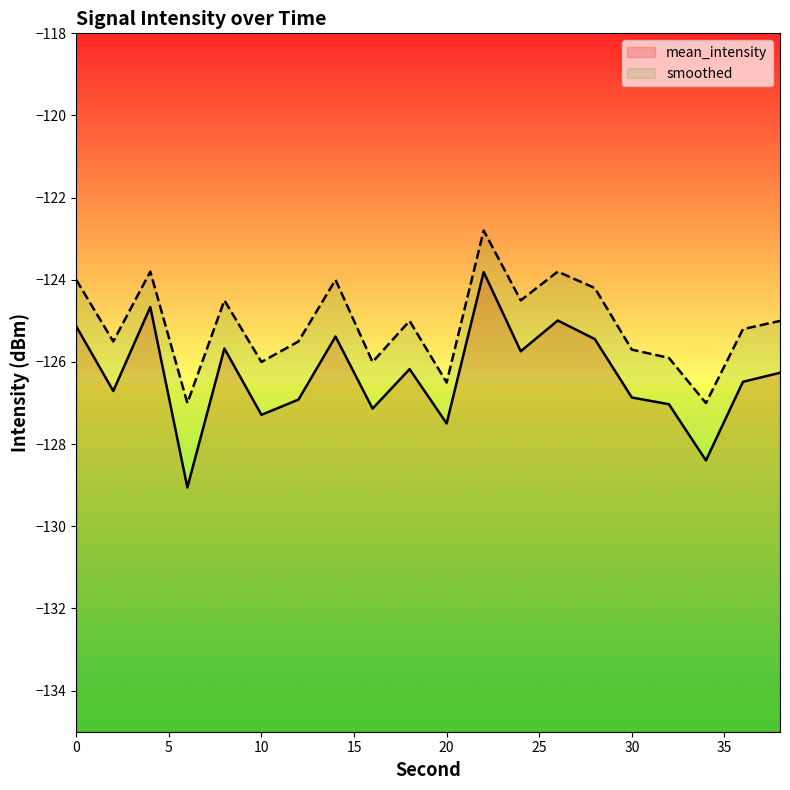

What value does the mean_intensity series have at 32?

-127.0